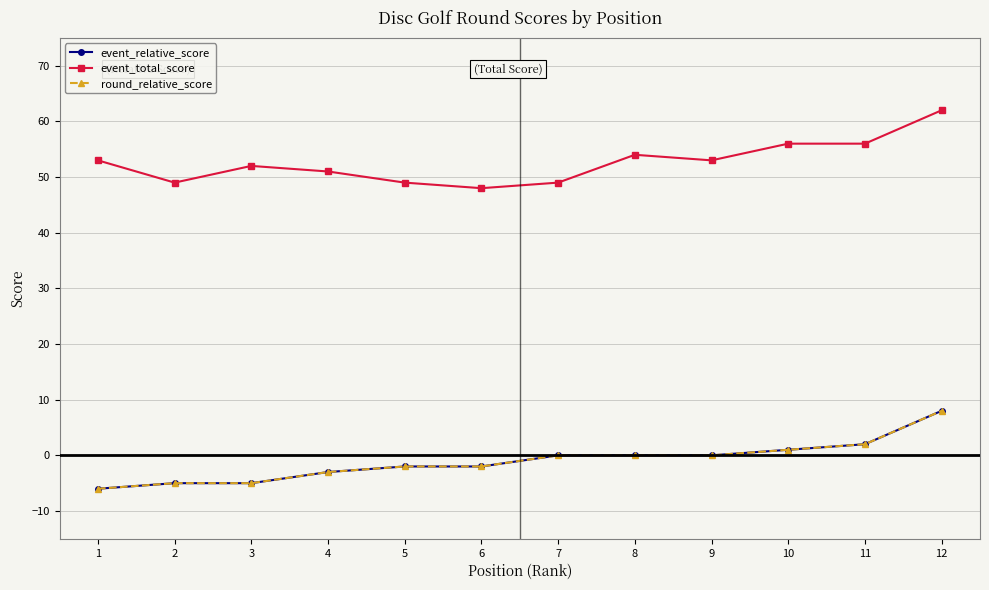

True or false: event_relative_score and event_total_score intersect in this chart.

False